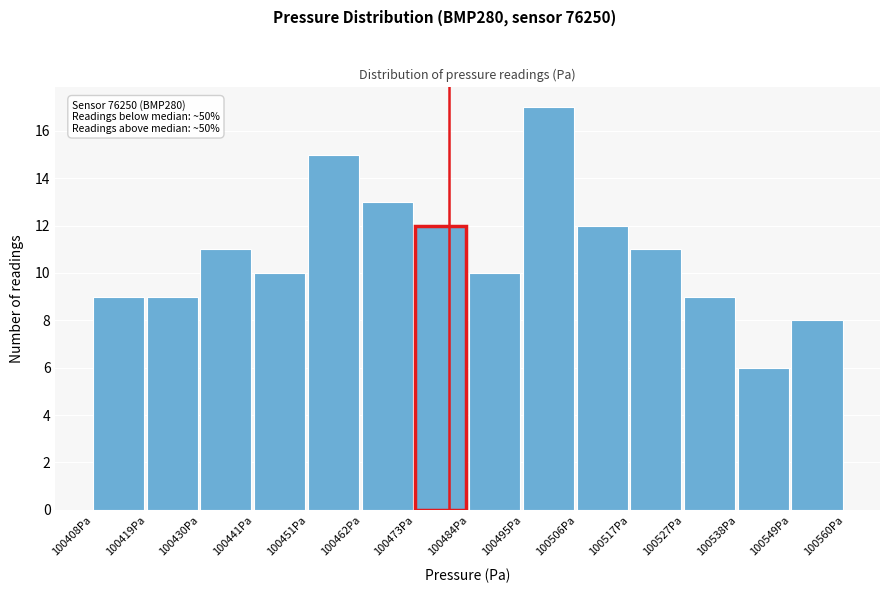

Which range on the x-axis has the tallest bar?

100494 to 100506